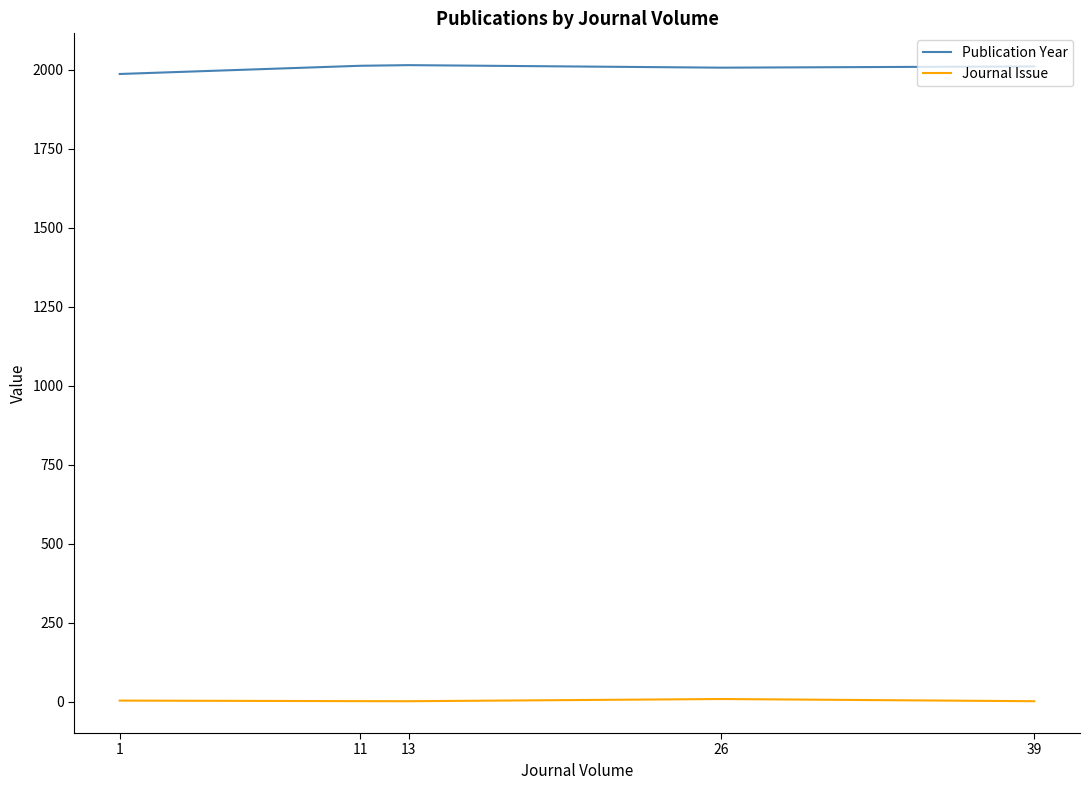

What are all the series names shown in the legend?

Publication Year, Journal Issue